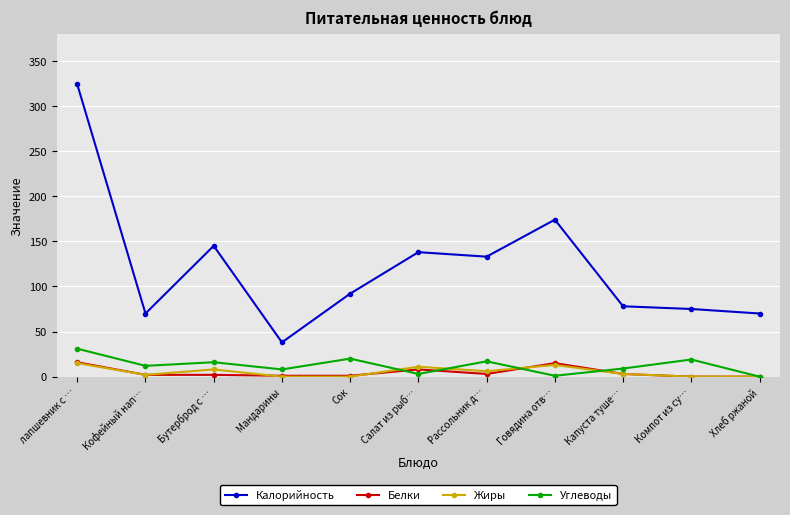

What is the total value across all series at Бутерброд с …?

171